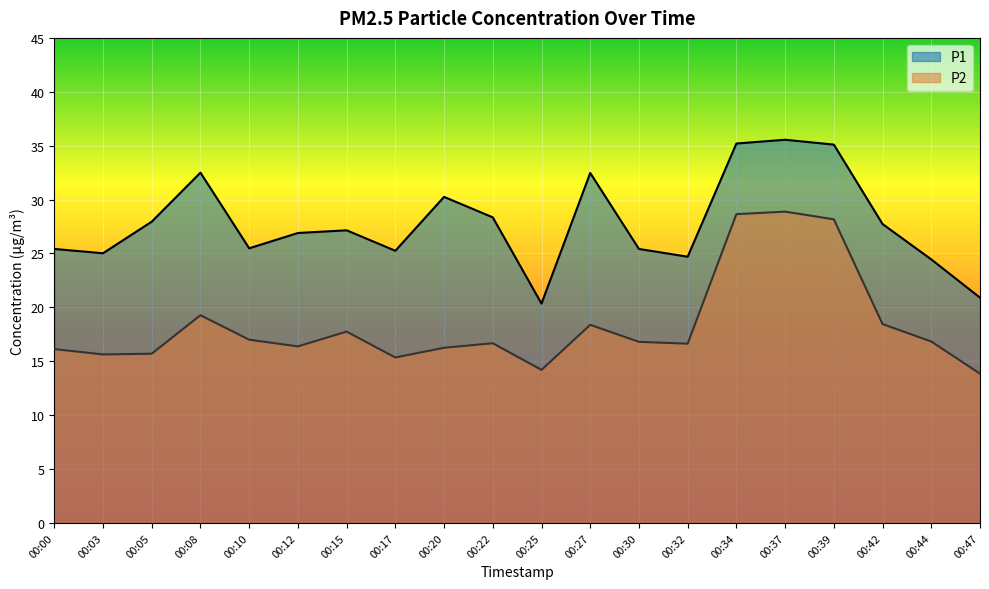

How many lines are shown in the chart?

2